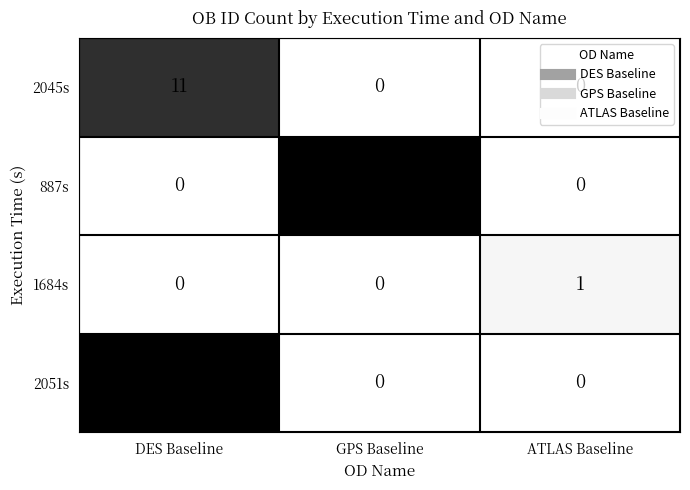

Is the value of 887s at DES Baseline greater than the value of 2051s at DES Baseline?

No